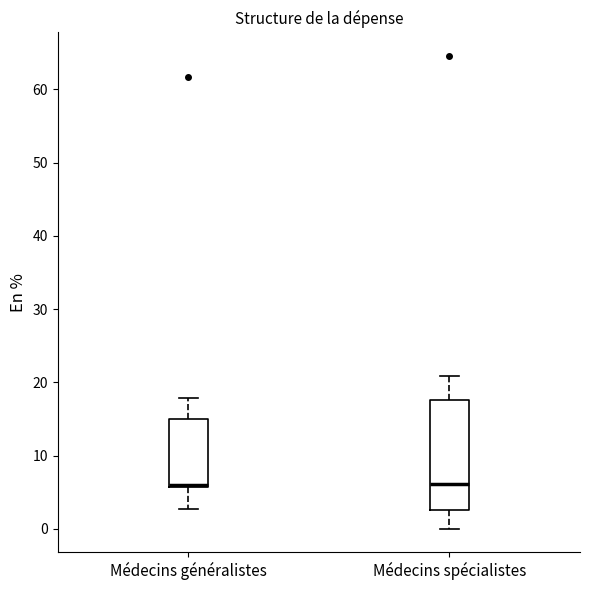

Which box is the tallest, from its lower edge to its upper edge?

Médecins spécialistes